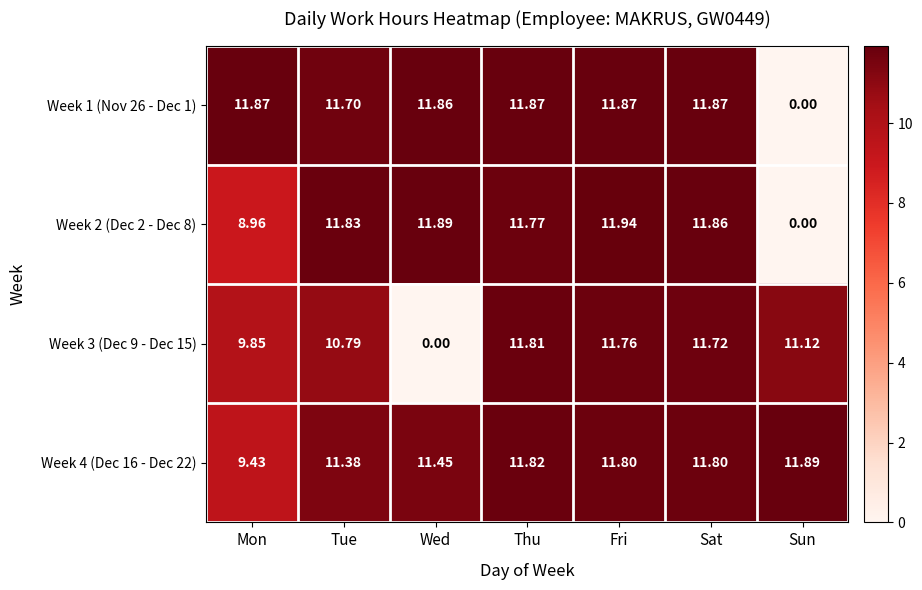

Between Thu and Fri, which series saw the biggest shift?

Week 2 (Dec 2 - Dec 8)